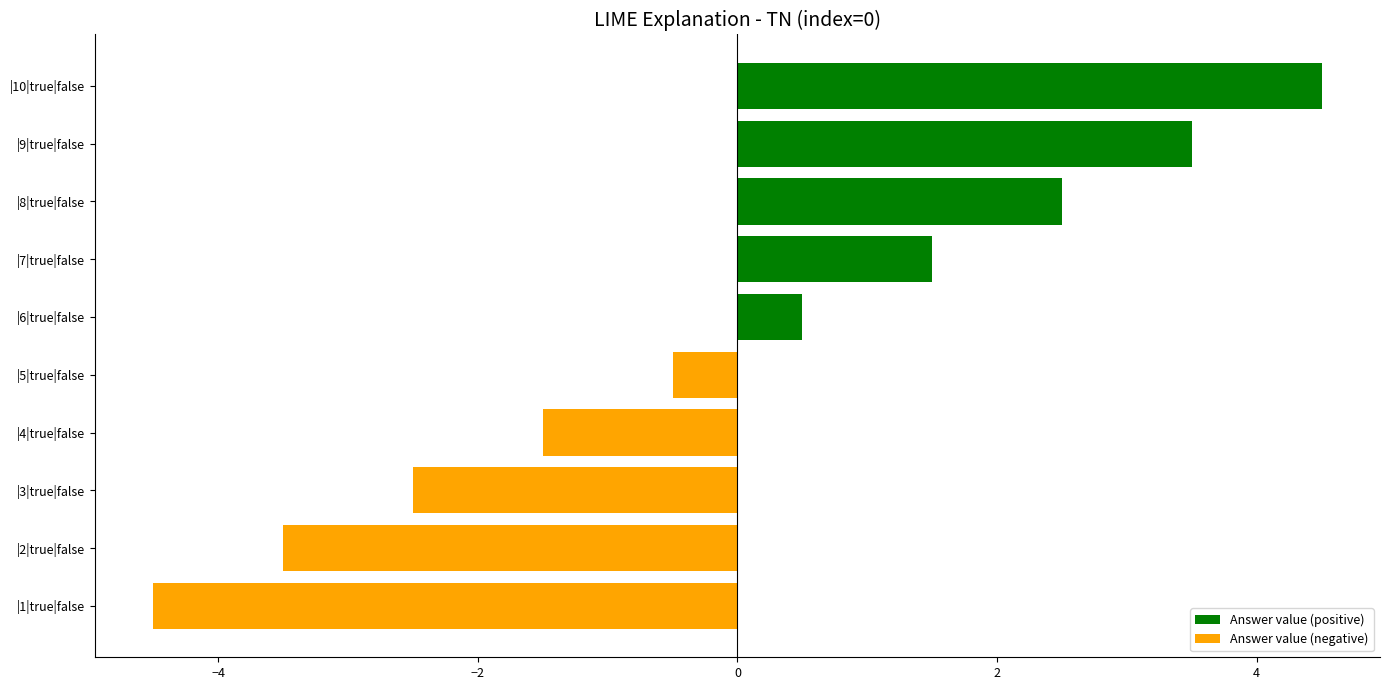

True or false: the data shows -1.5 at |1|true|false.

False